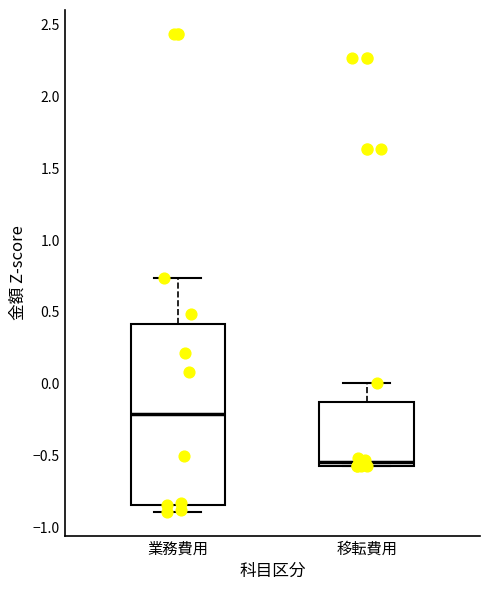

Which box has the lowest median line?

移転費用